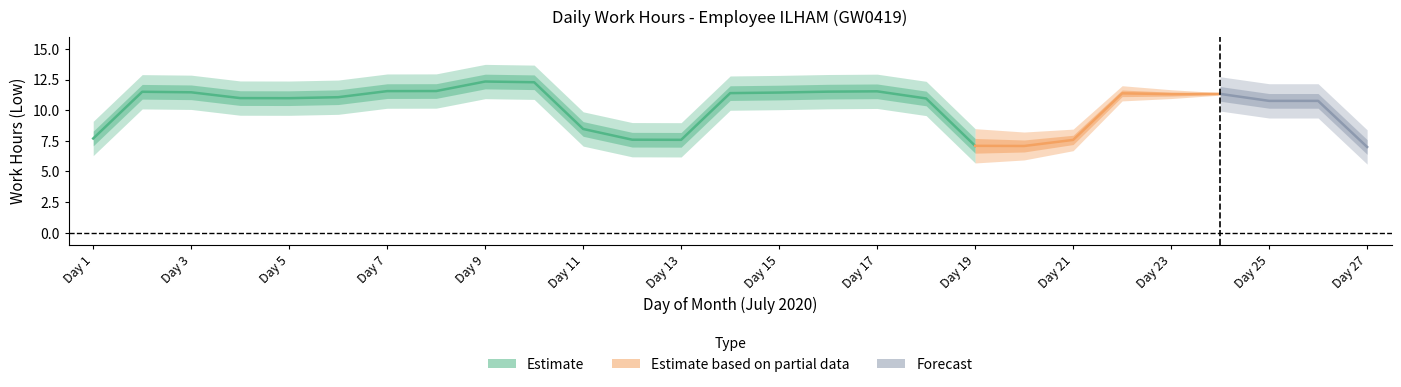

What is the average value?

10.5